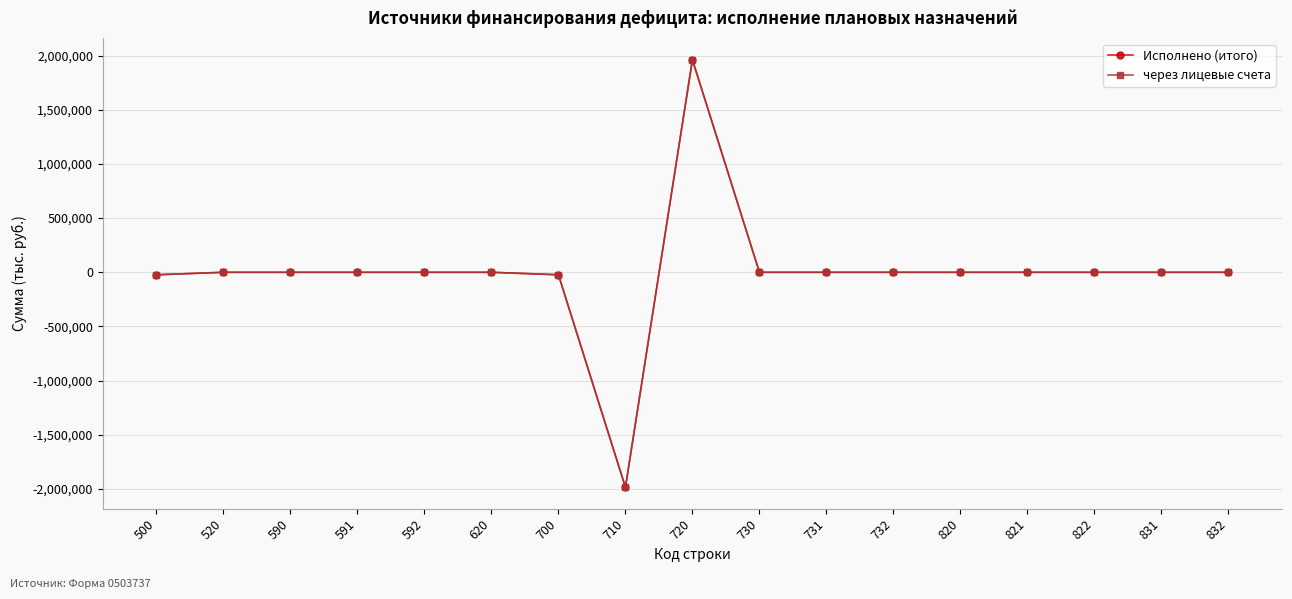

Which has a higher value, 831 or 731?

831